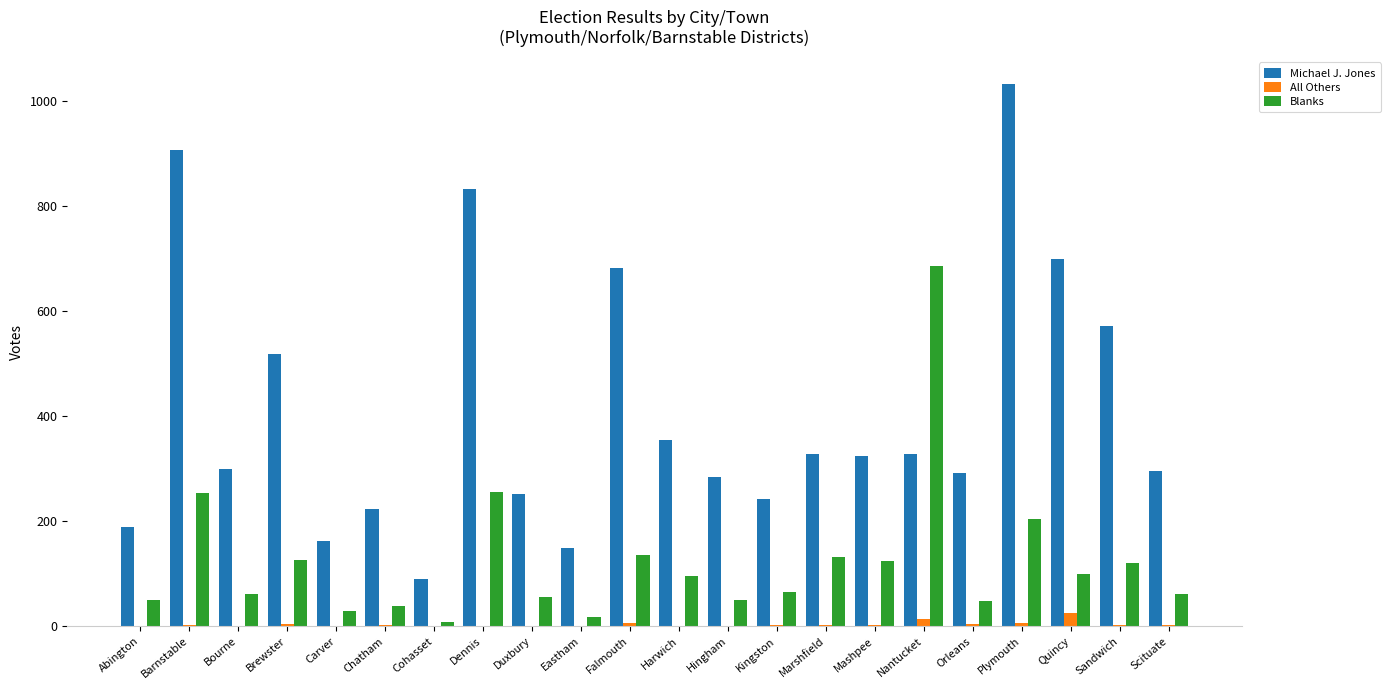

True or false: All Others has a value of 1 at Duxbury.

True